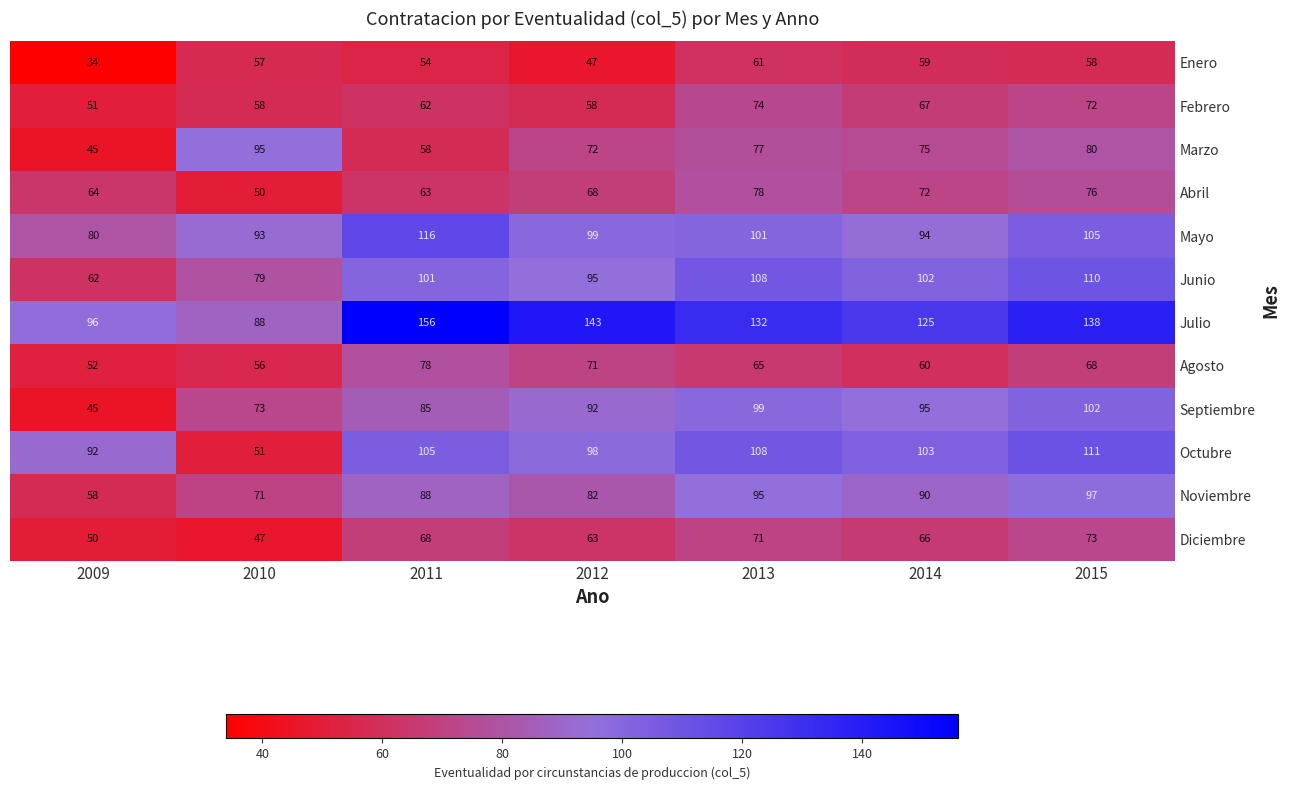

Which category has the highest value across all series?

2011